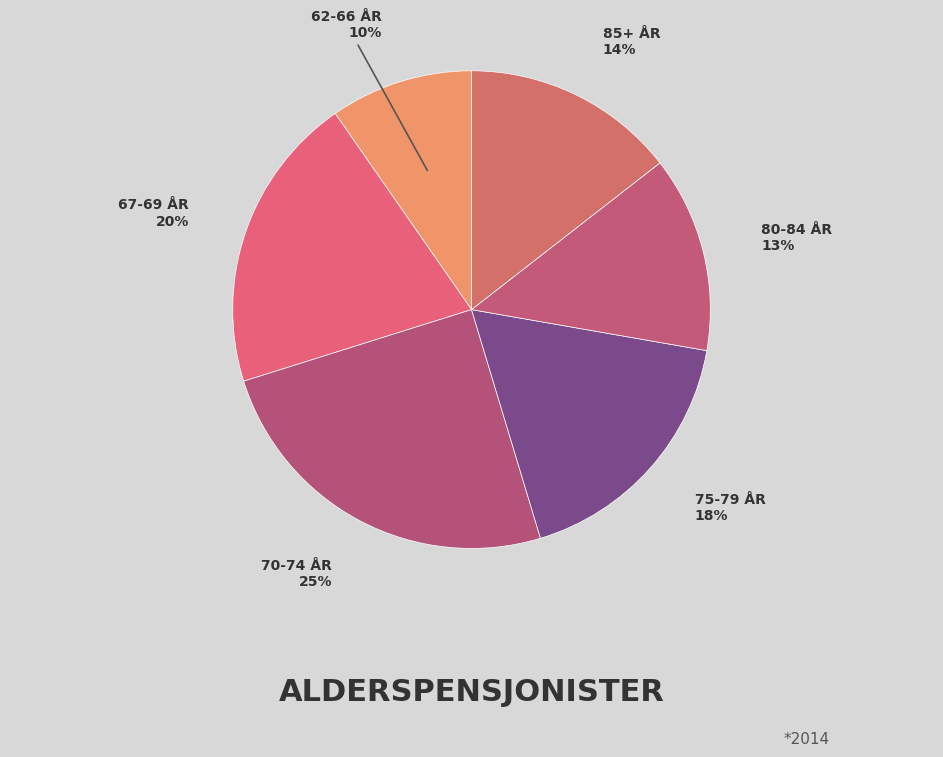

How many segments does this pie chart have?

6